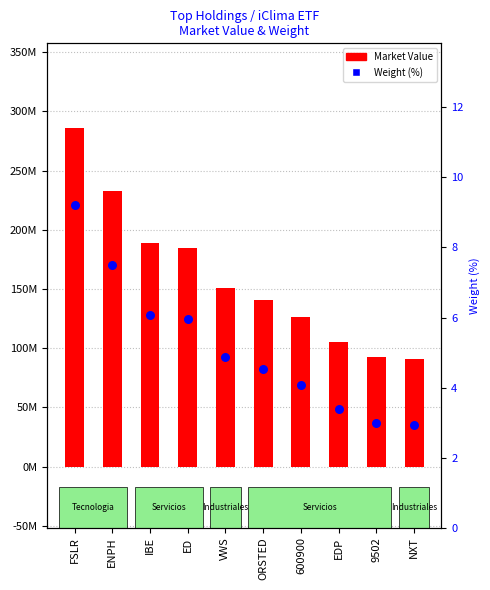

Which series has the largest total across all categories?

Market Value